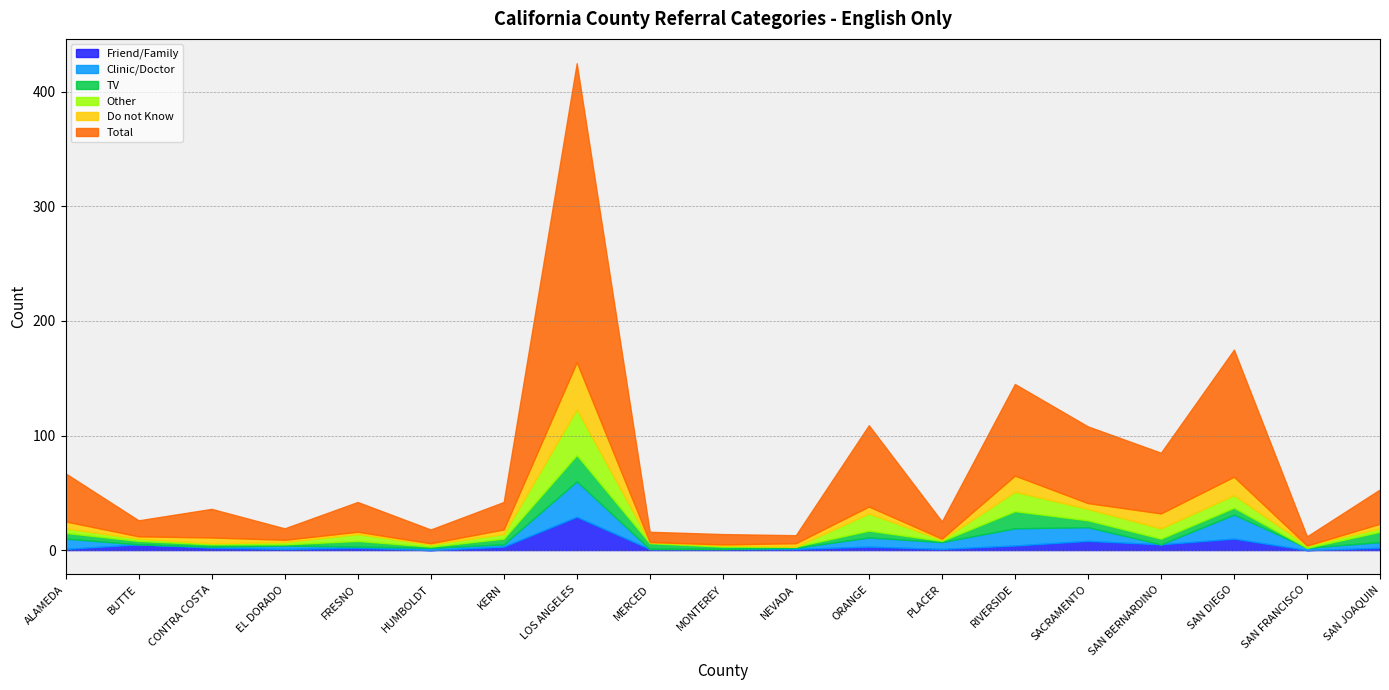

What is the spread (max minus min) of values at SACRAMENTO?

62